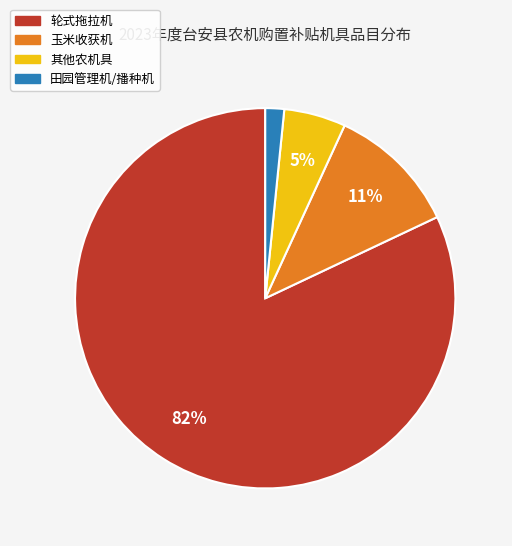

To the nearest percent, what is the average slice percentage?

25%